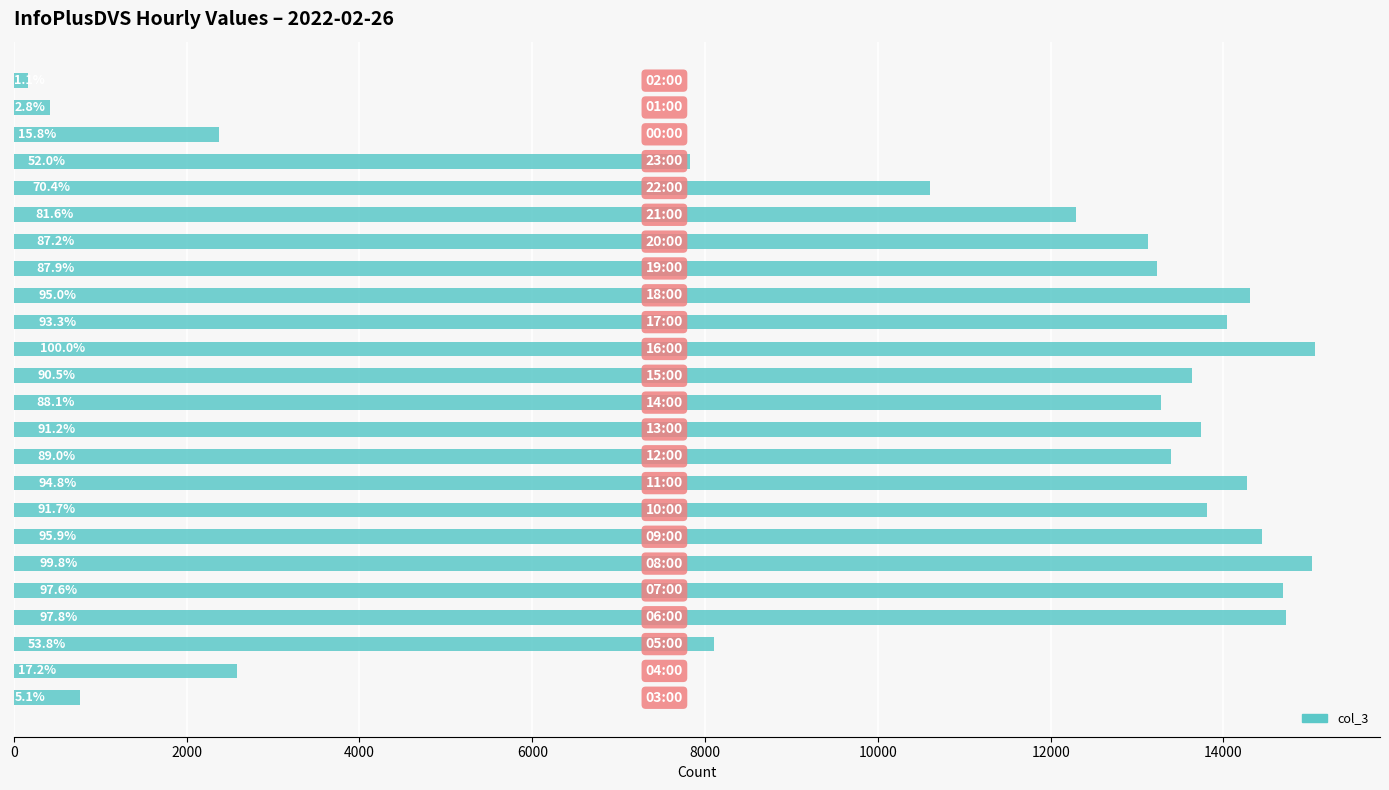

What is the greatest value displayed?

15059